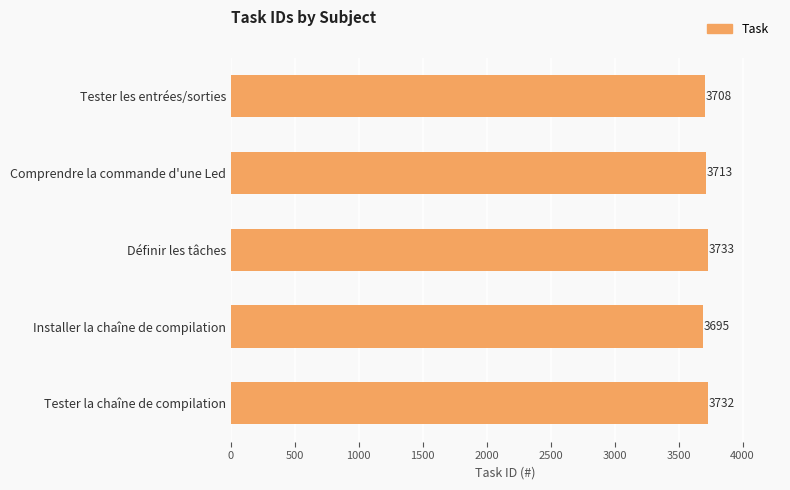

How many data points are less than 3713?

2